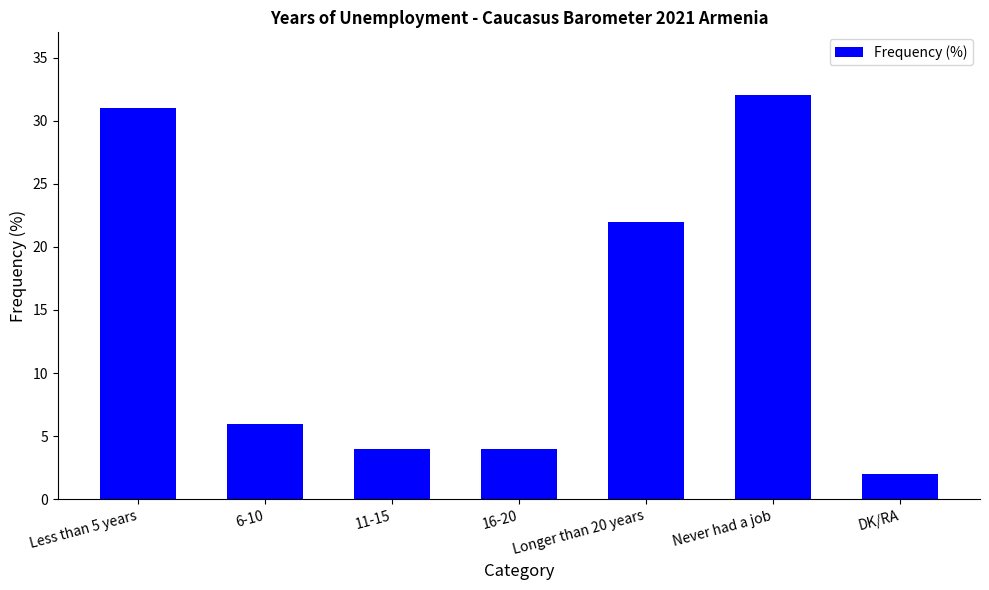

What is the maximum value shown in the chart?

32